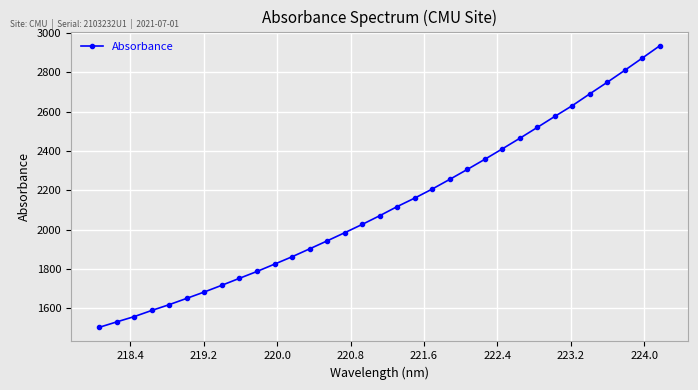

What is the difference between the maximum and second lowest values?

1405.8